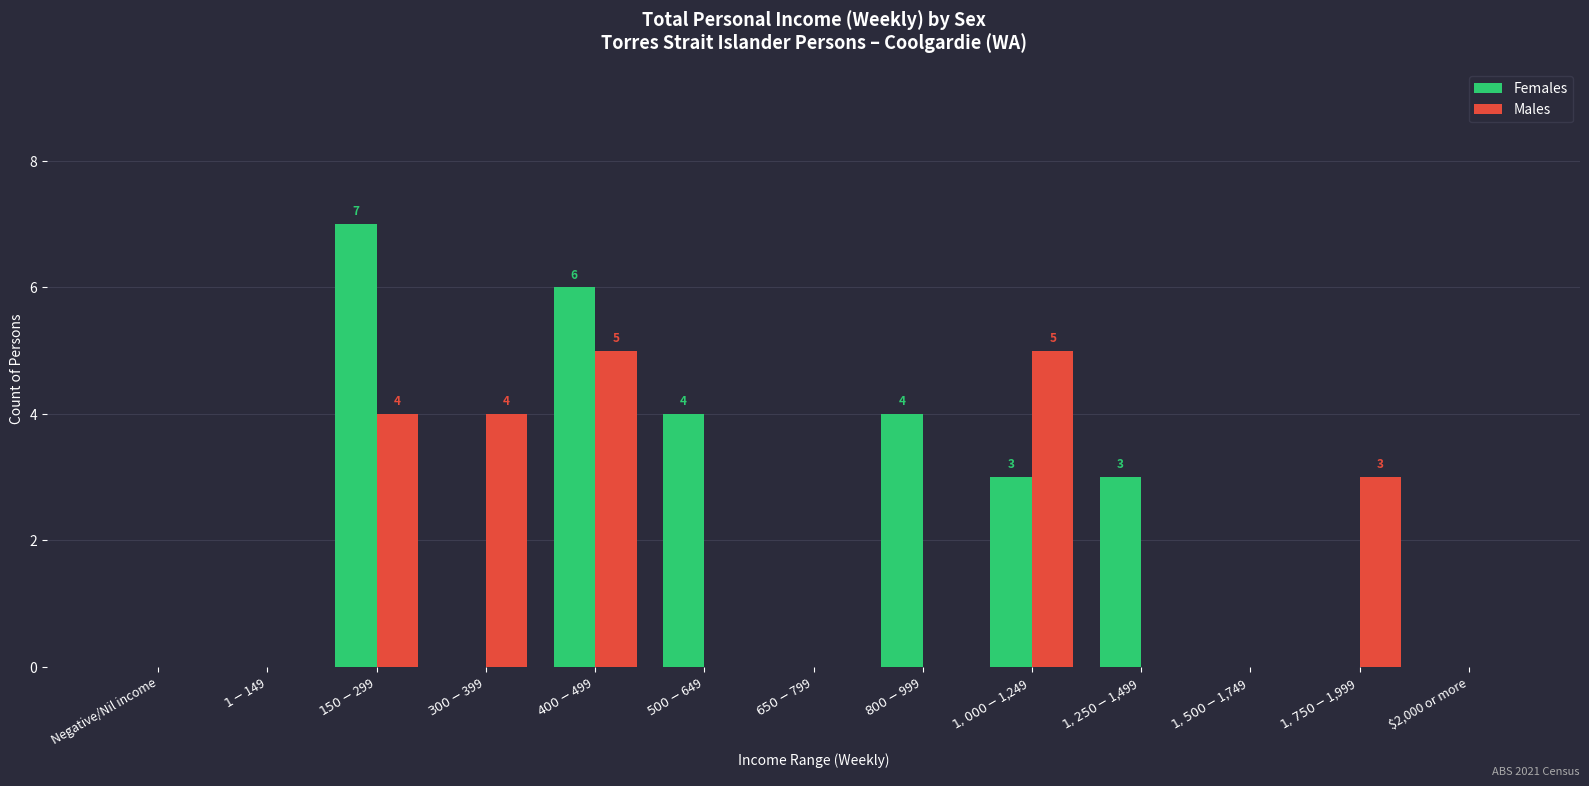

Reading left to right, what are all the values shown in this chart?

Females: 0	0	7	0	6	4	0	4	3	3	0	0	0
Males: 0	0	4	4	5	0	0	0	5	0	0	3	0